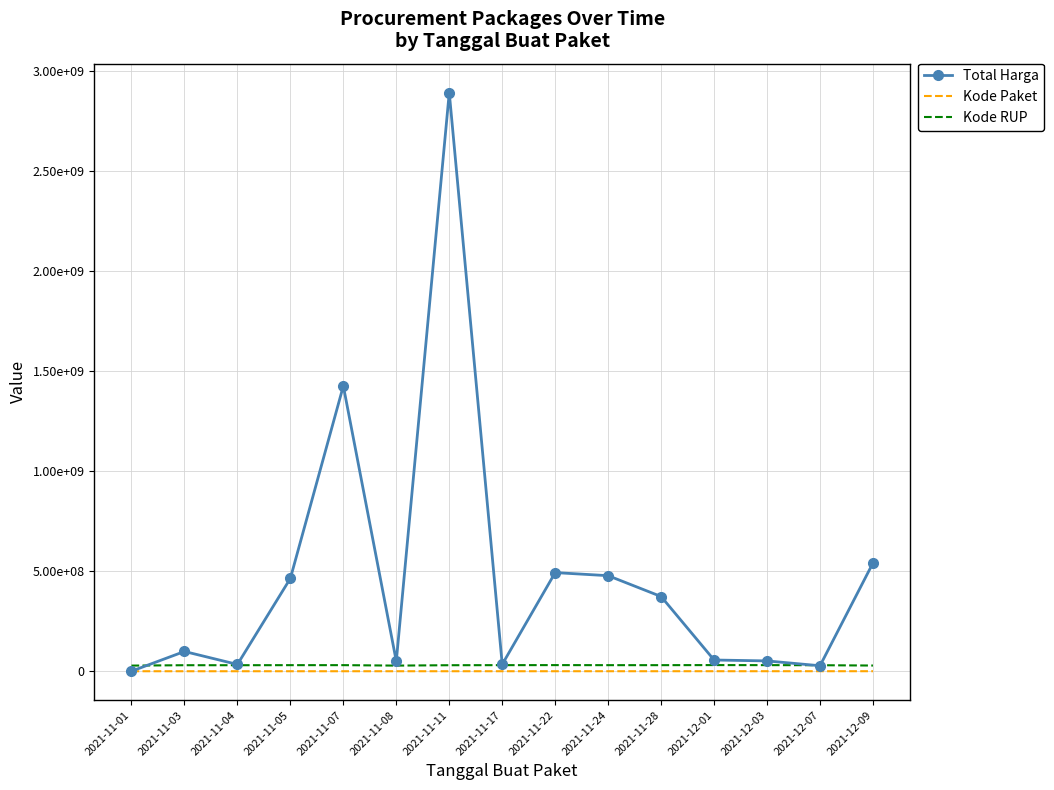

Is it true that Kode Paket equals 64133 at 2021-12-03?

False